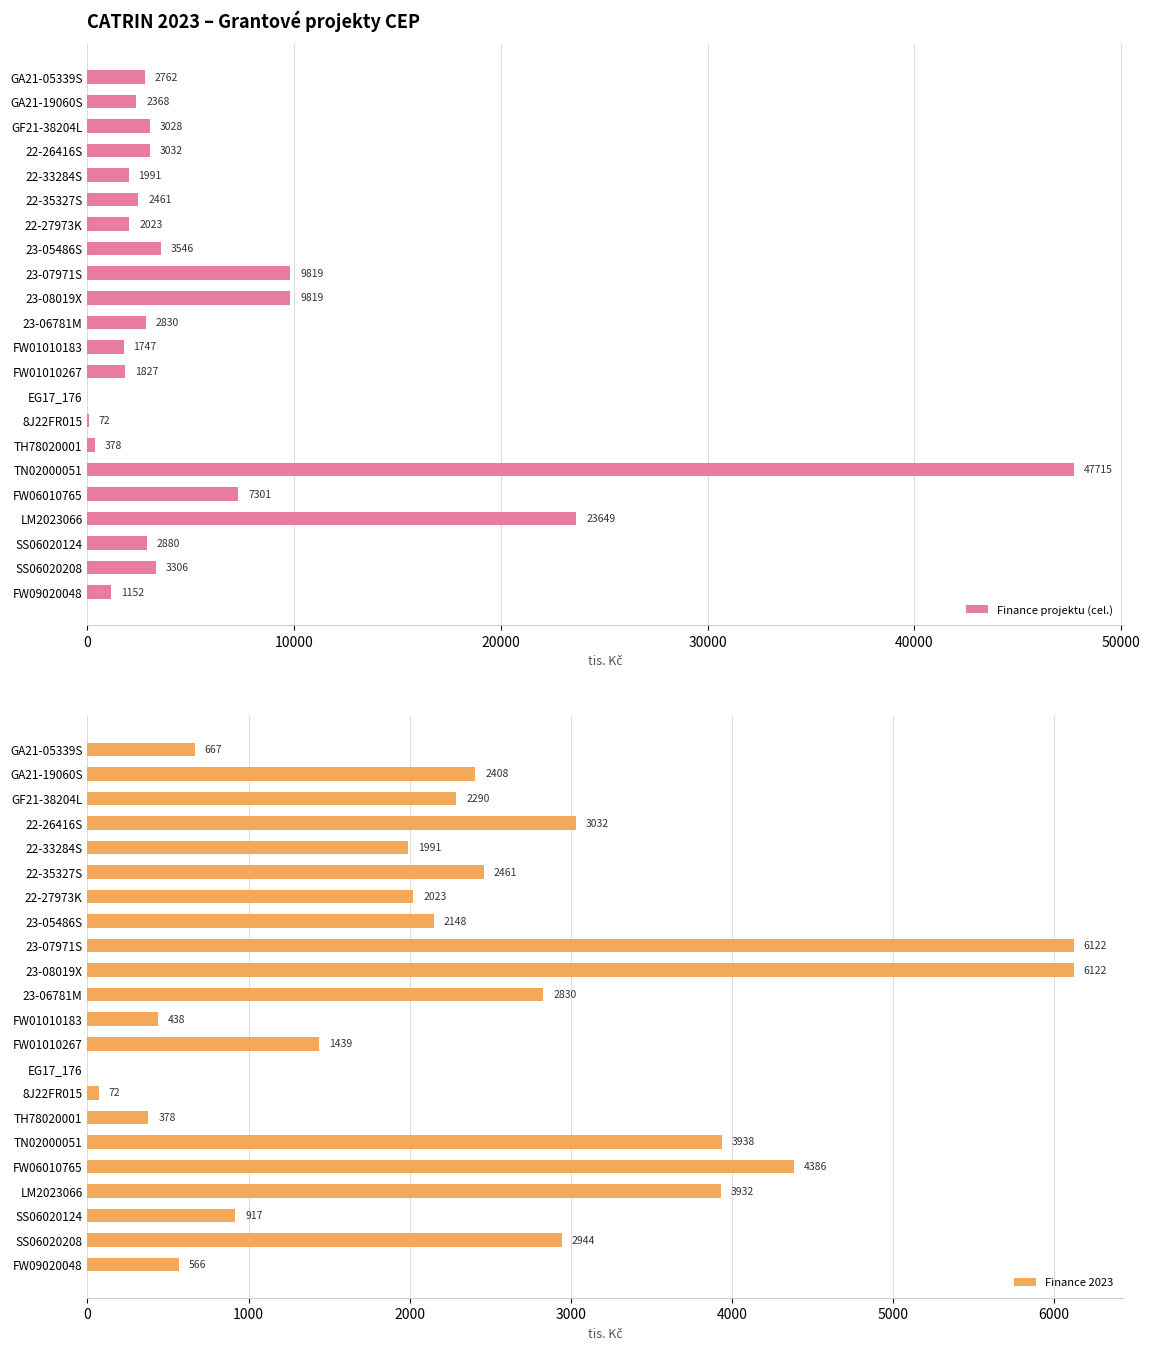

What are all the series names shown in the legend?

Finance projektu (cel.), Finance 2023